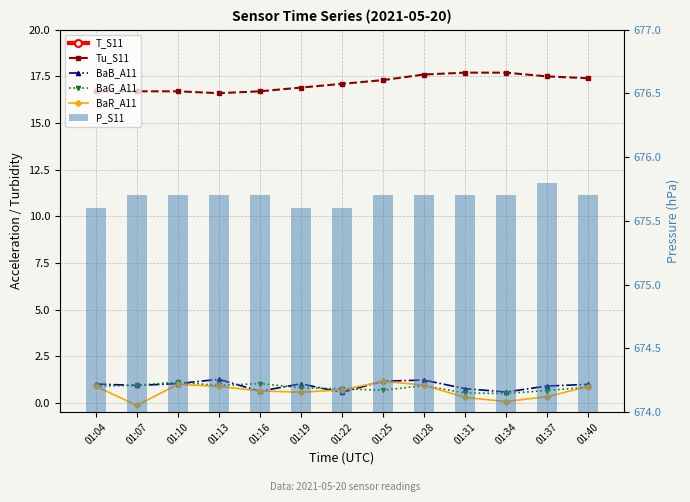

How many groups of bars are there?

13